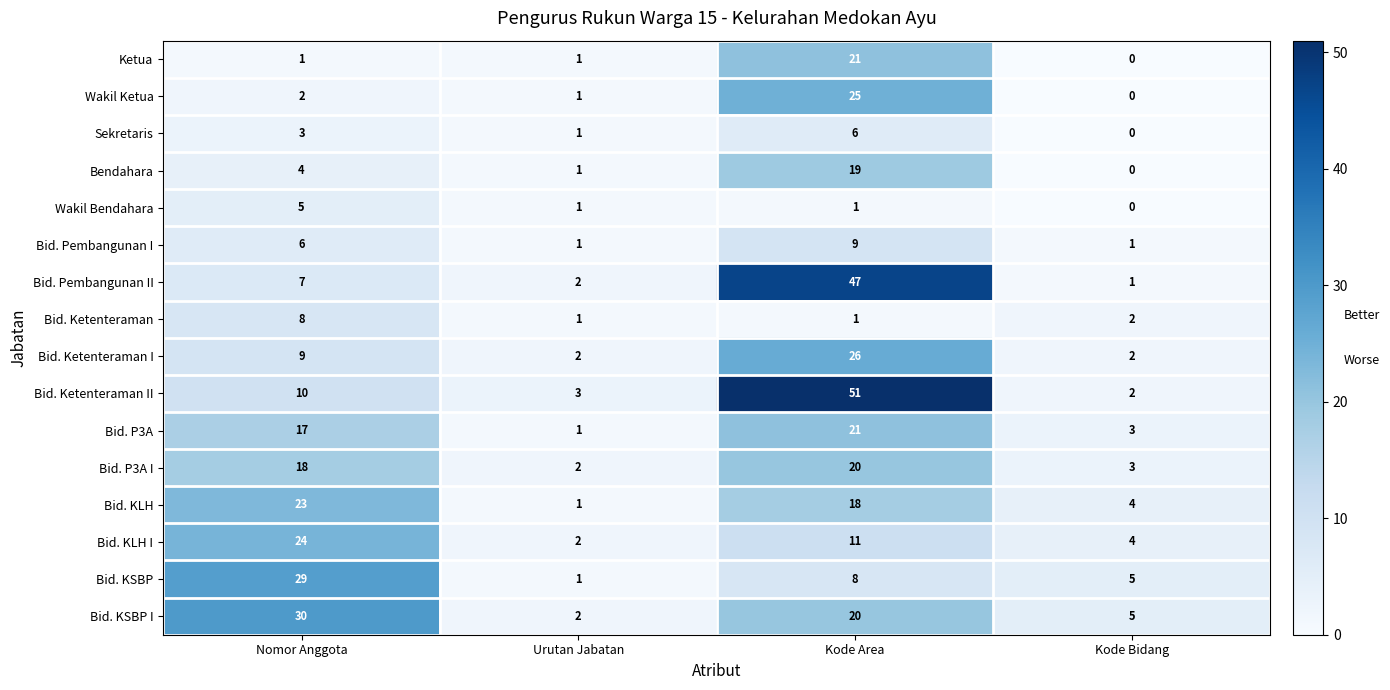

The Ketua series shows 30 at Kode Area. True or false?

False